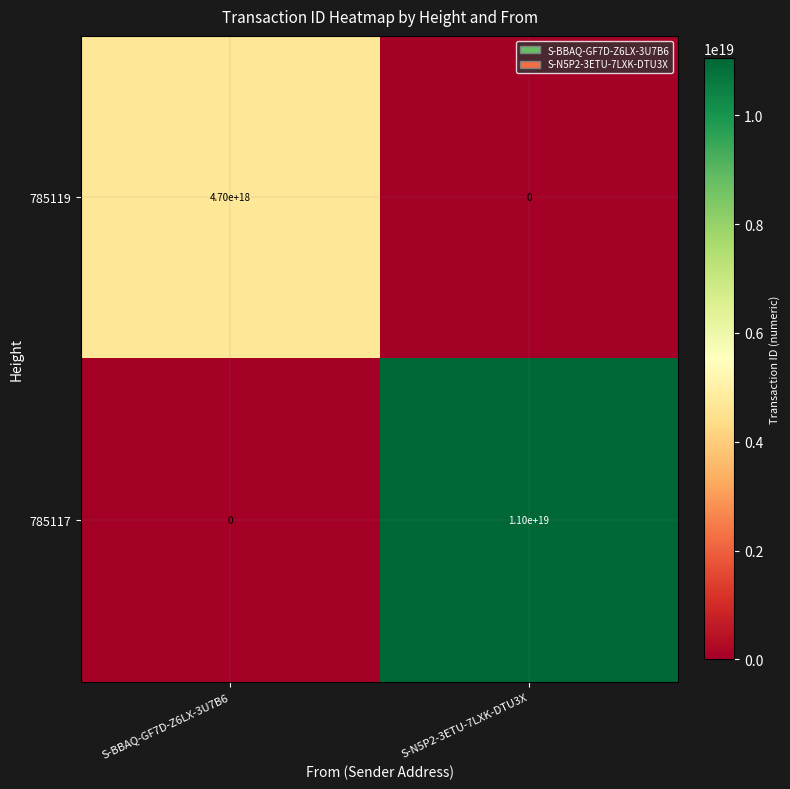

List the series in order of their peak value, highest first.

785117, 785119